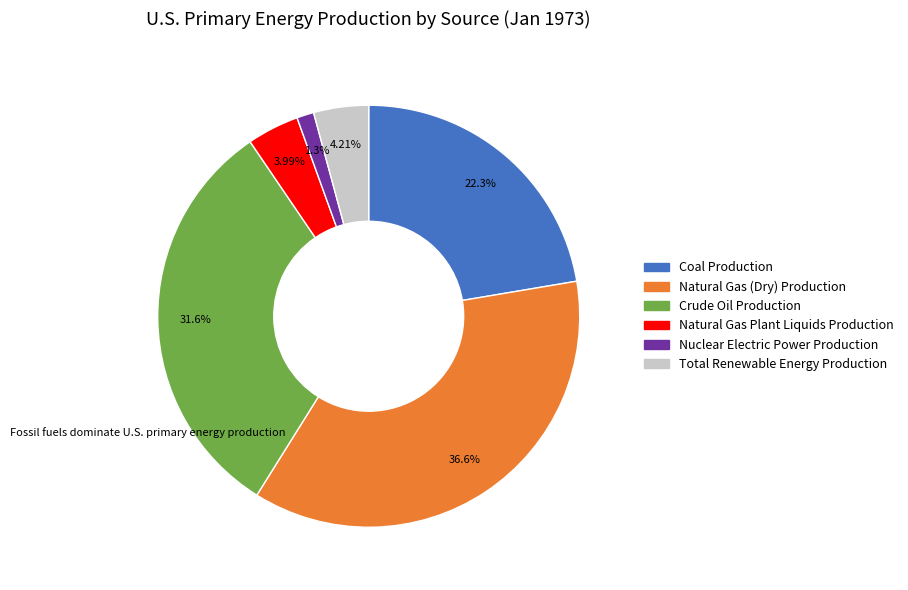

To the nearest percent, what is the combined percentage of Nuclear Electric Power Production and Coal Production?

24%